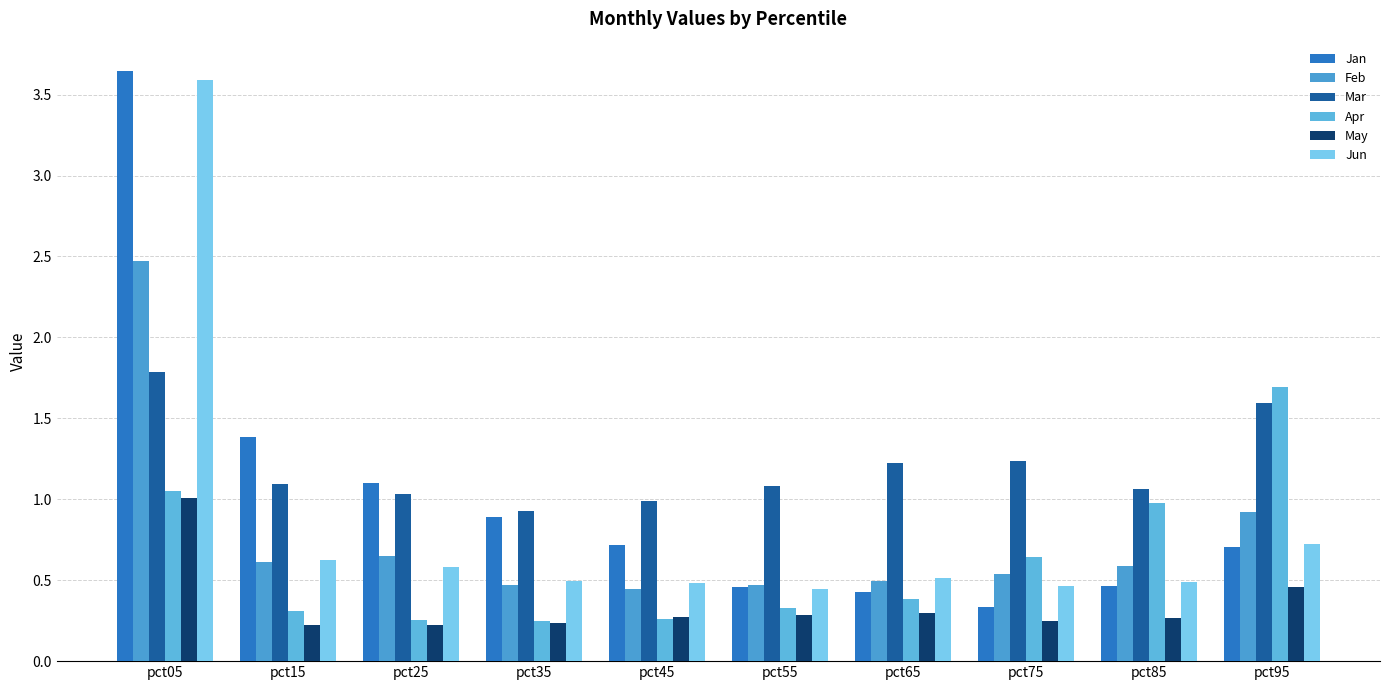

What is the sum of the Mar values at pct95 and pct15?

2.7